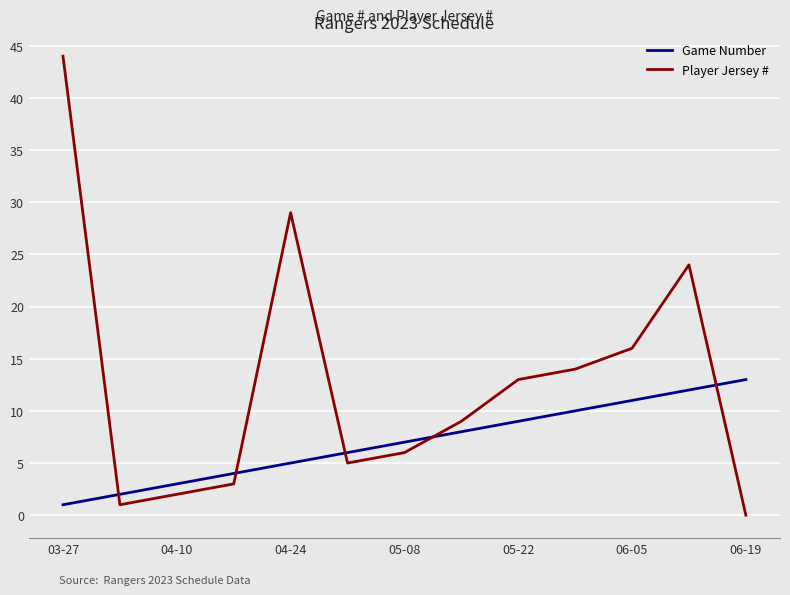

What is the difference between the second highest and second lowest values in the Game Number series?

10